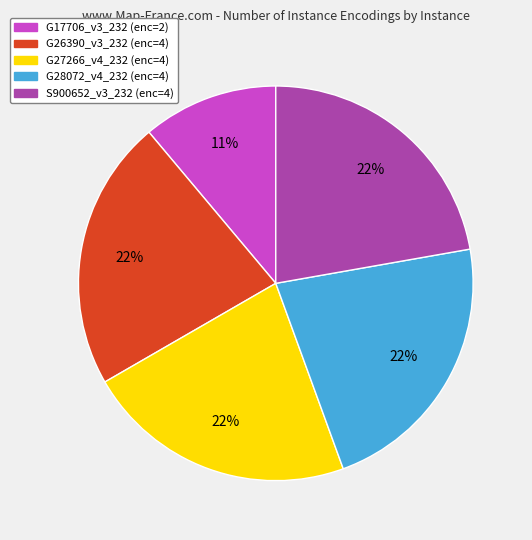

Count the number of slices in the pie.

5